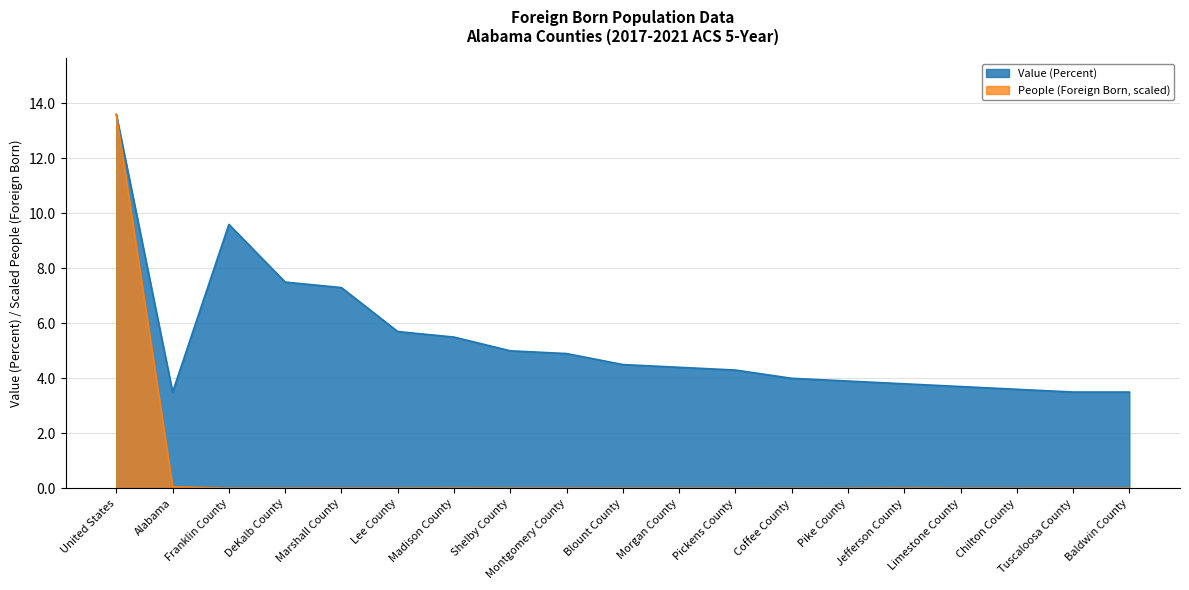

What are all the series names shown in the legend?

Value (Percent), People (Foreign Born, scaled)